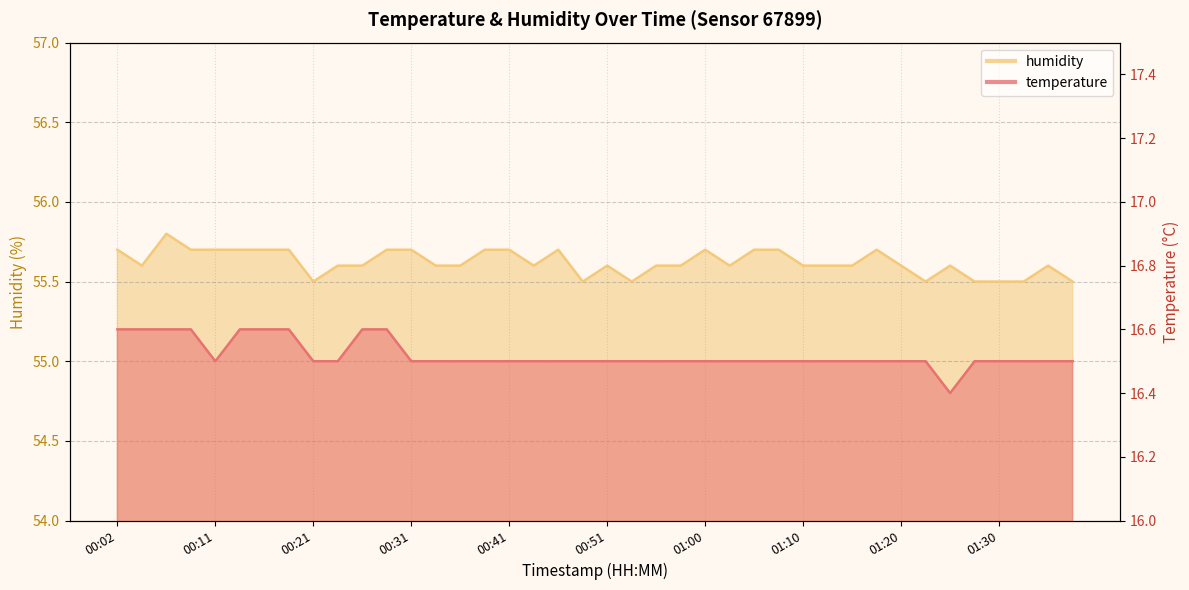

At which label does temperature reach its minimum?

01:25